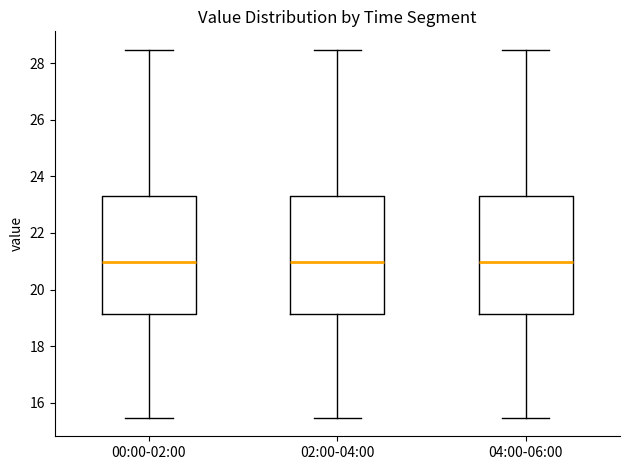

Reading left to right, read every box against the y-axis: the position of its median line, the range the box covers, and the ends of its whiskers. The values are not printed on the chart, so give them approximately, as read against the axis.

00:00-02:00: median 21.0, box 19.2 to 23.4, whiskers 15.4 to 28.4
02:00-04:00: median 21.0, box 19.2 to 23.4, whiskers 15.4 to 28.4
04:00-06:00: median 21.0, box 19.2 to 23.4, whiskers 15.4 to 28.4